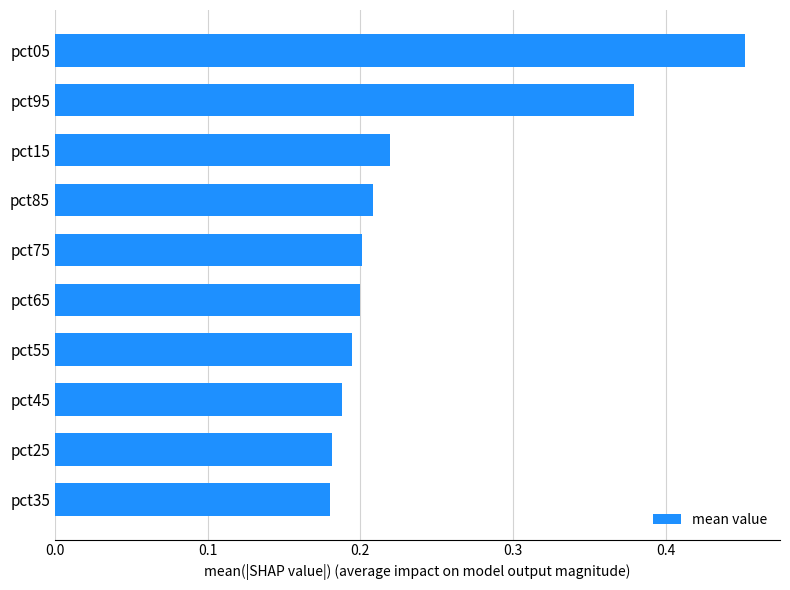

Are the bars horizontal?

Yes